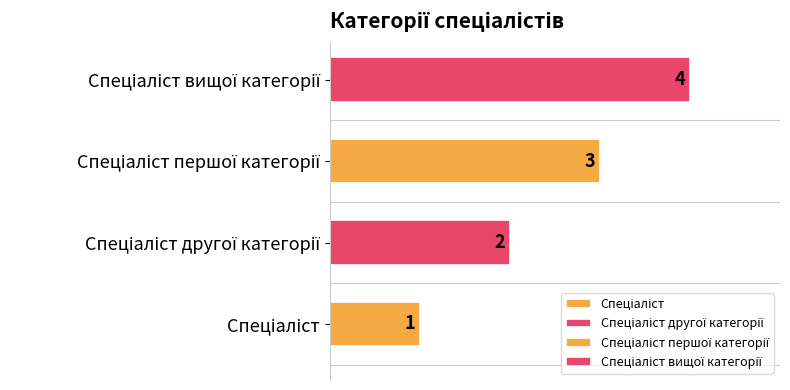

Reading left to right, list all the values displayed in this chart.

1	2	3	4